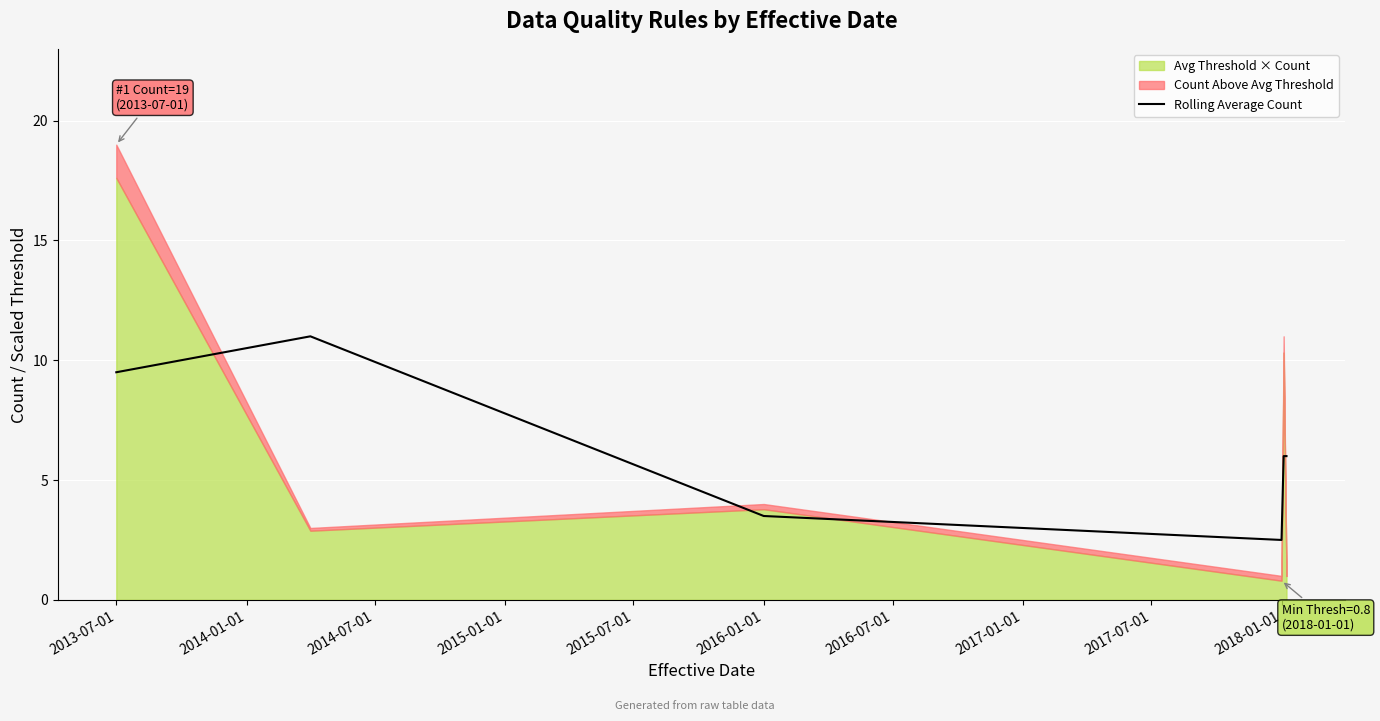

The Rolling Average Count series shows 2.5 at 2018-01-01. True or false?

True